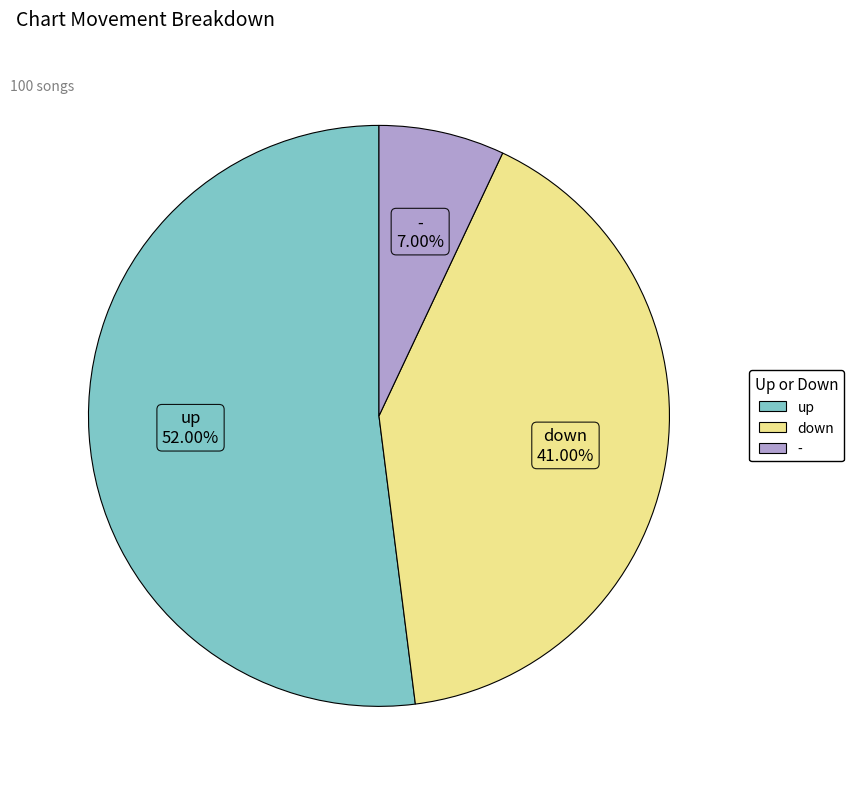

To the nearest percent, what percentage of the pie is down?

41%